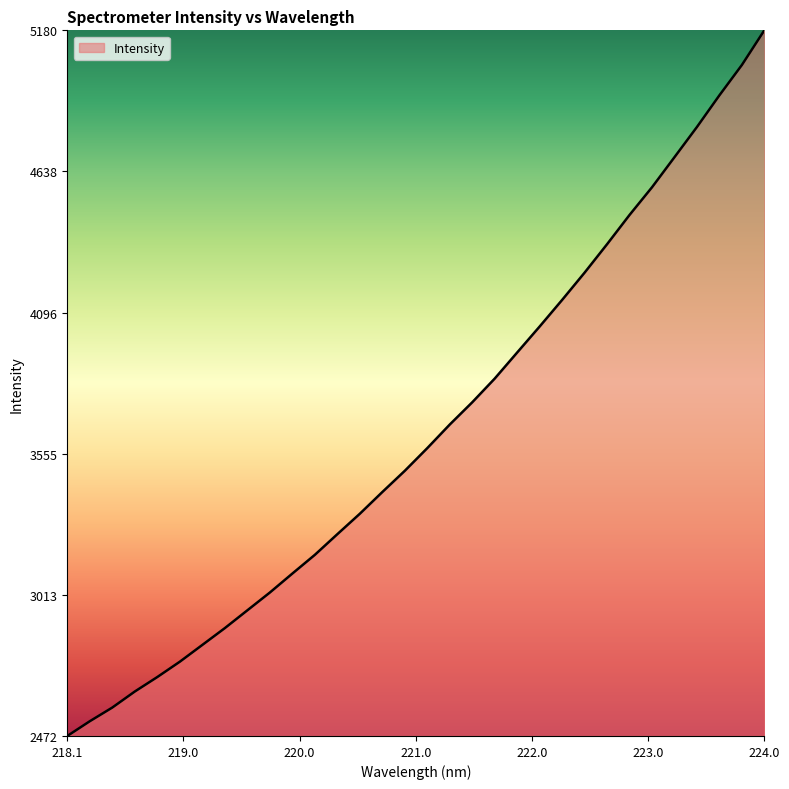

What is the difference between the maximum and minimum values?

2707.7